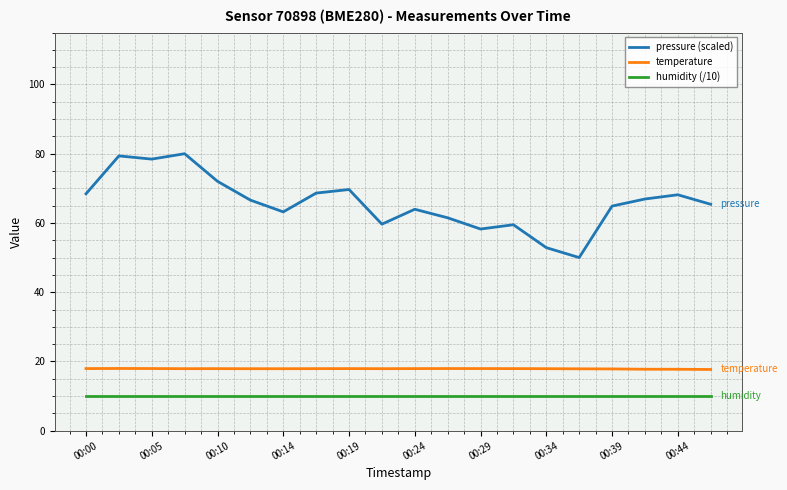

True or false: temperature and pressure (scaled) cross at least once.

False